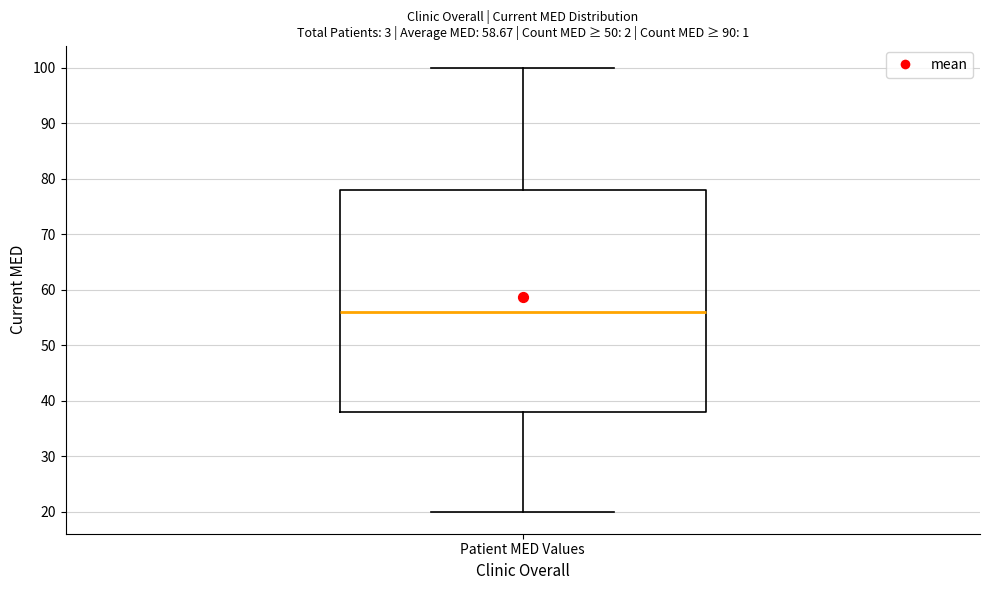

Transcribe this box plot: give where the median line is, the range the box spans, and where the two whiskers end, as read against the y-axis. The values are not printed on the chart, so give them approximately, as read against the axis.

median 56, box 38 to 78, whiskers 20 to 100